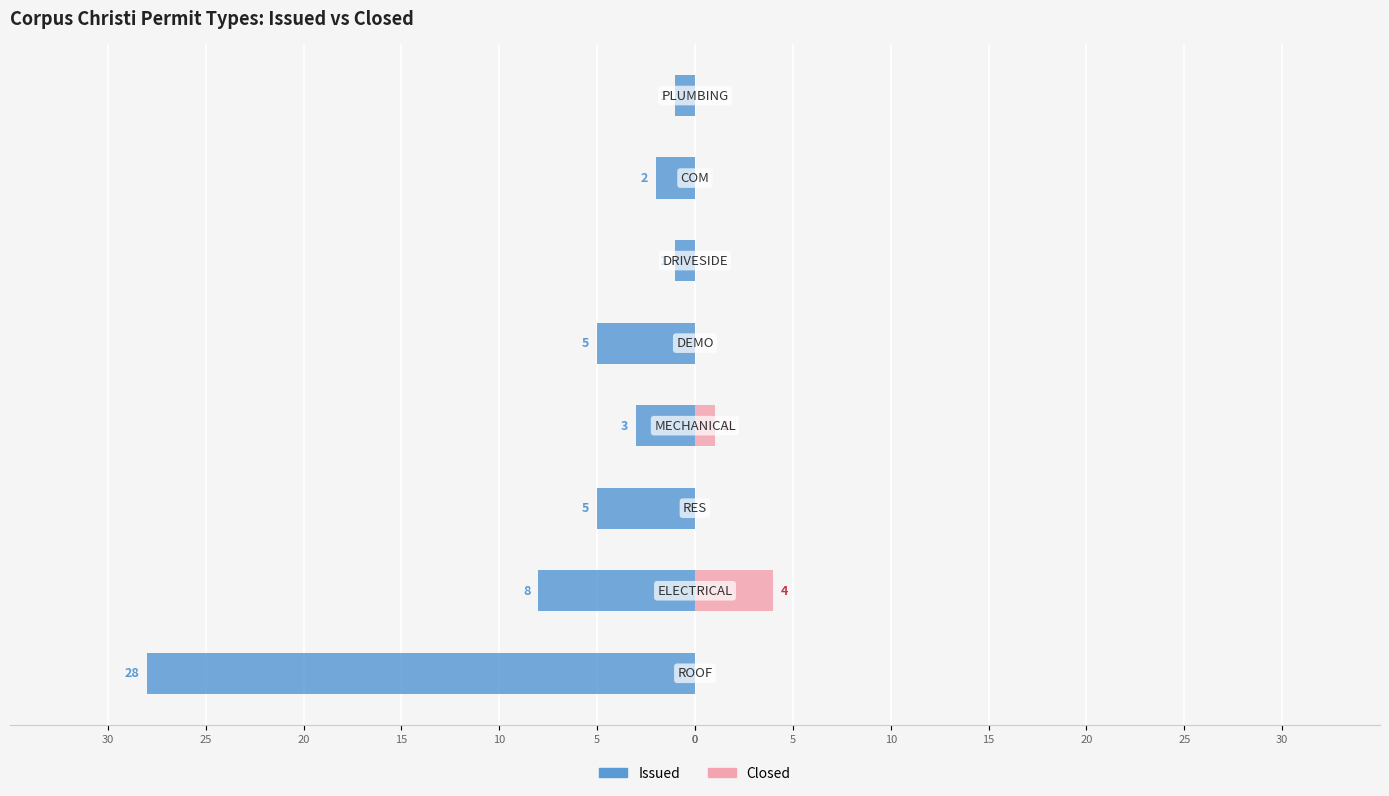

Which series has the widest spread of values?

Issued